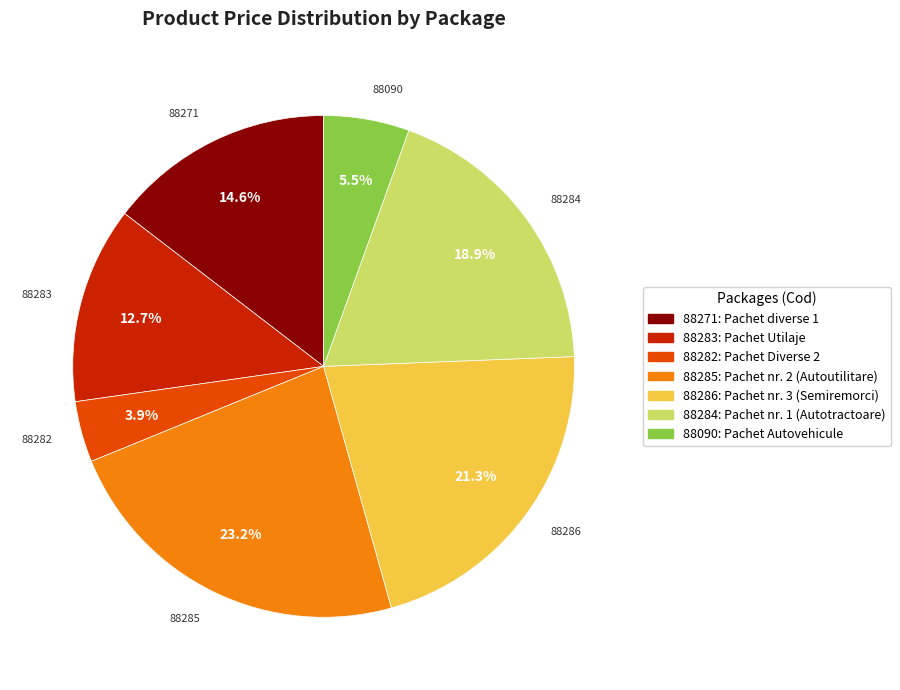

Which slice is the smallest?

88282